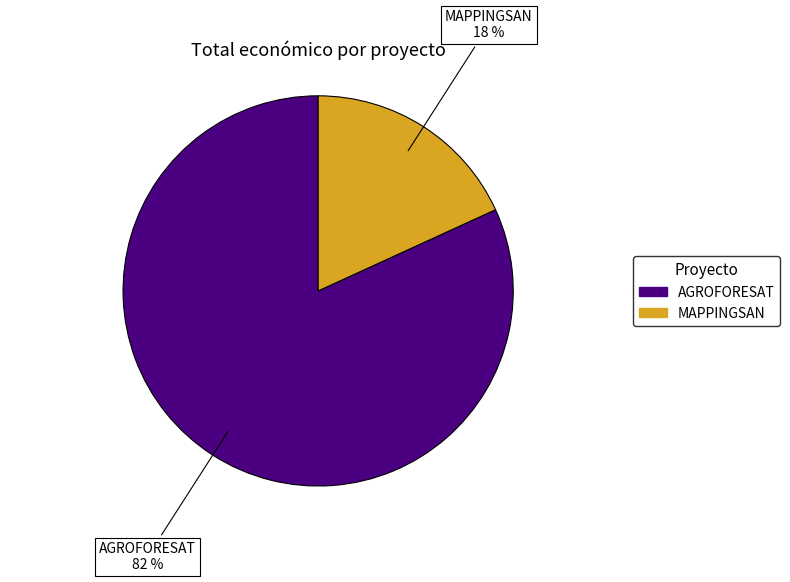

Which has a higher value, AGROFORESAT or MAPPINGSAN?

AGROFORESAT